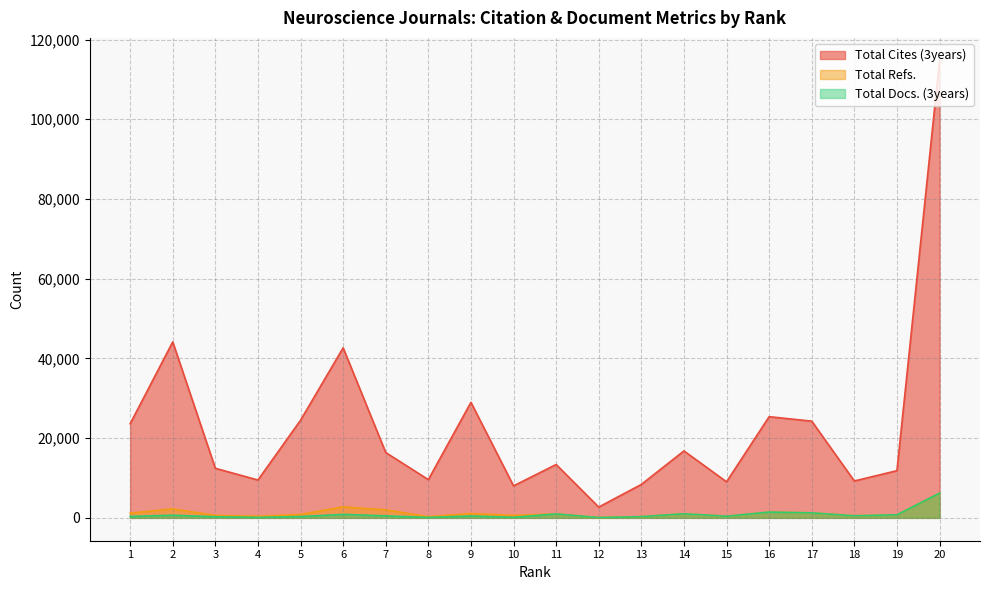

What is the difference between the highest and lowest values at 4?

9388